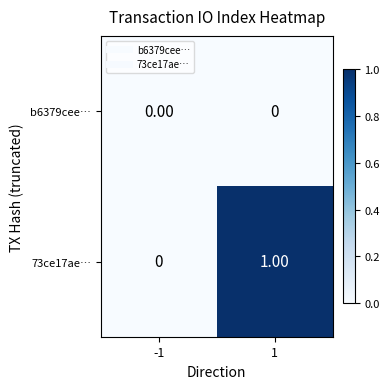

At which category is the sum across all series the highest?

1